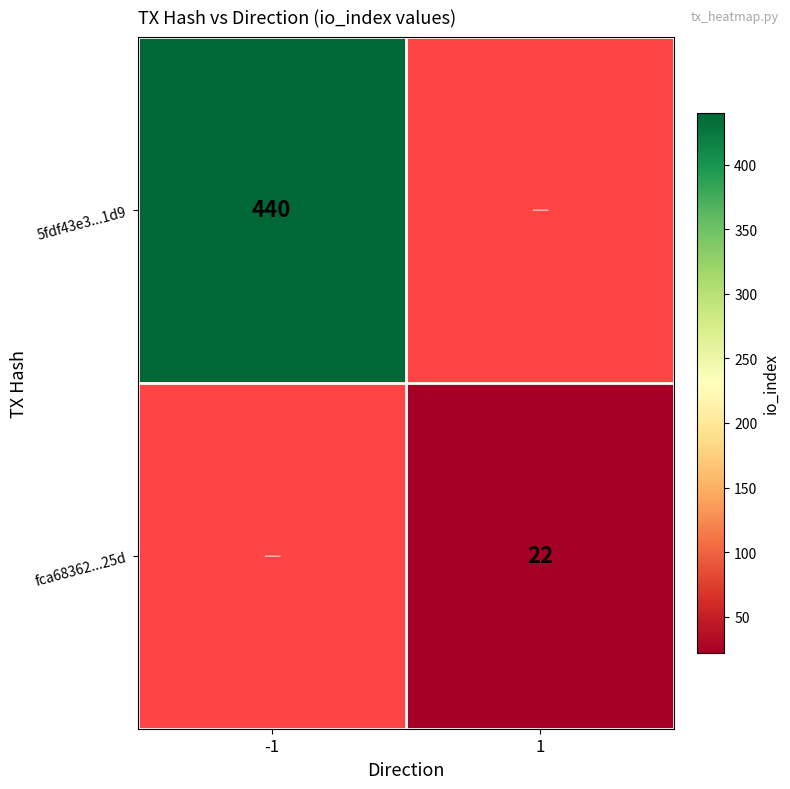

The value of fca68362...25d at 1 is 37. True or false?

False